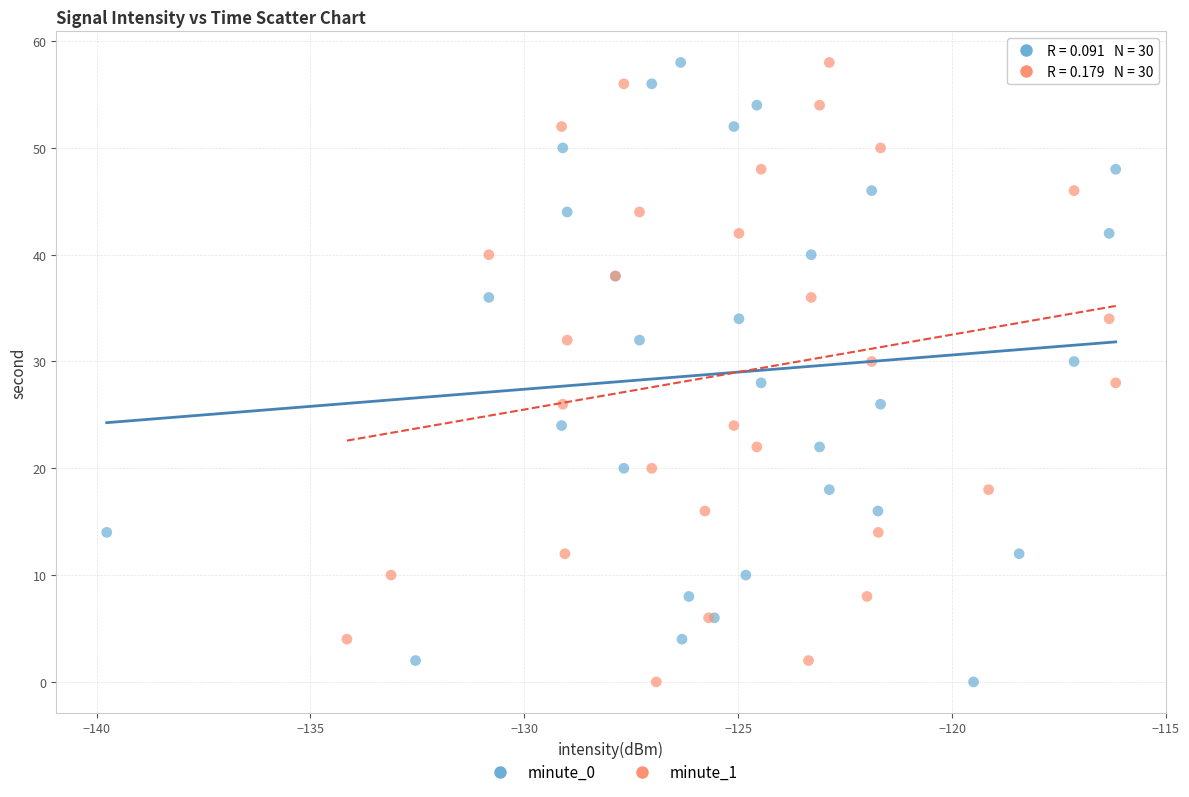

What are all the series names shown in the legend?

minute_0, minute_1